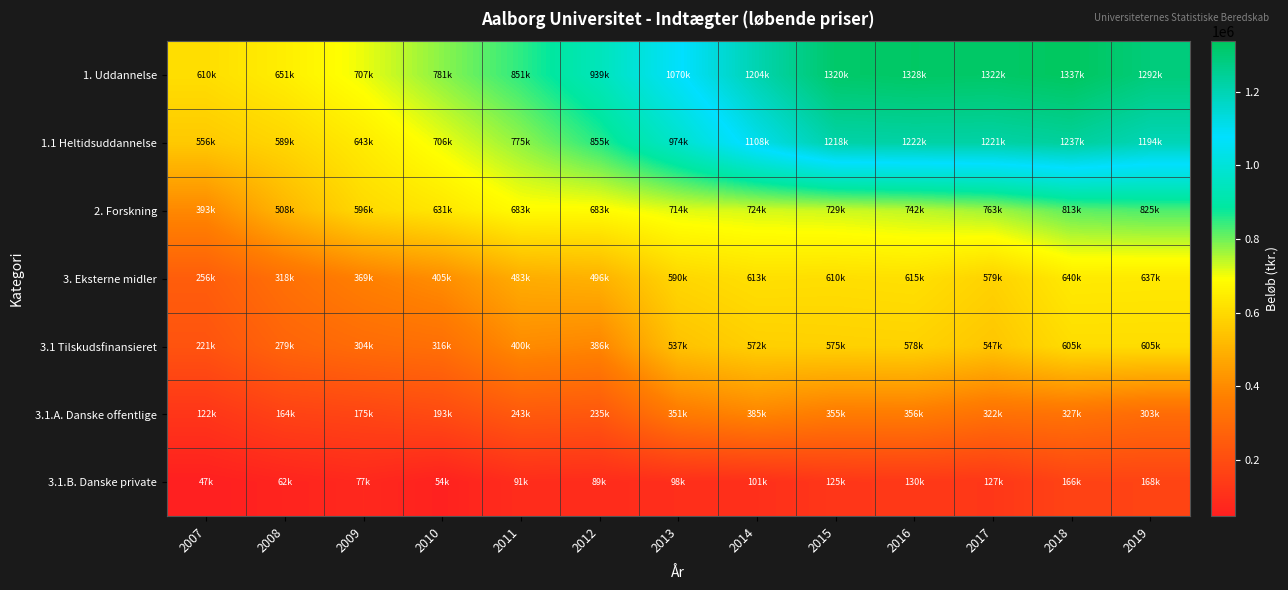

At which category is the sum across all series the highest?

2018